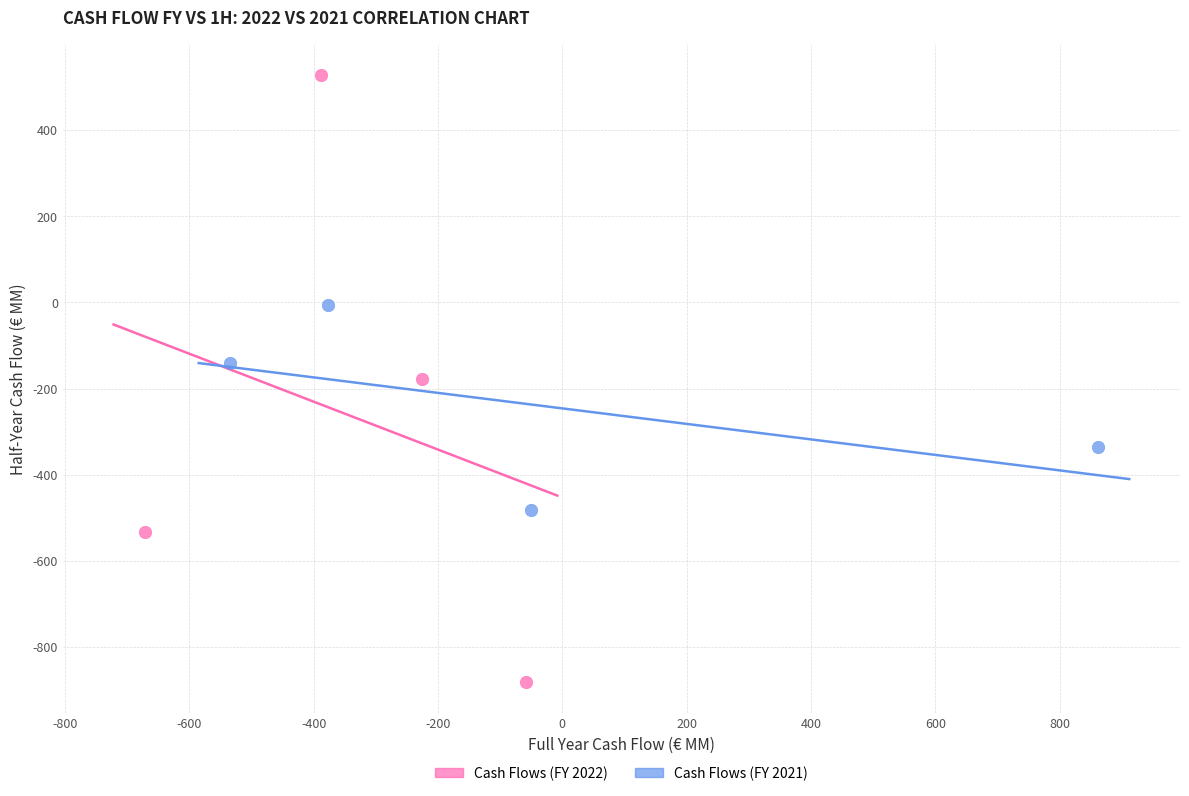

Which series reaches the minimum Y coordinate?

Cash Flows (FY 2022)